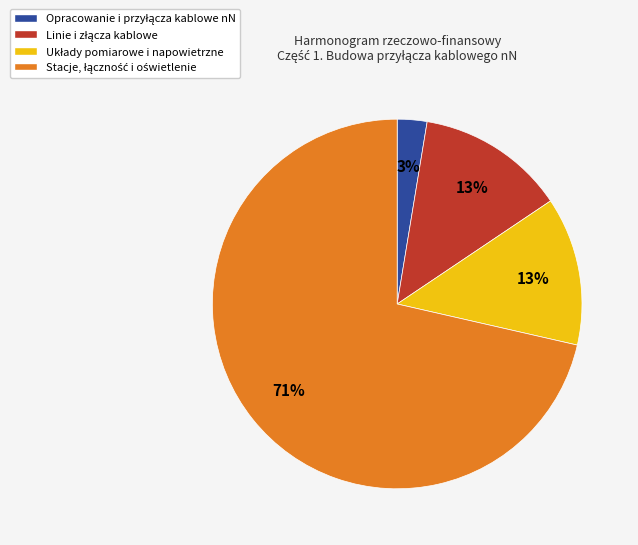

To the nearest percent, what is the average slice percentage?

25%